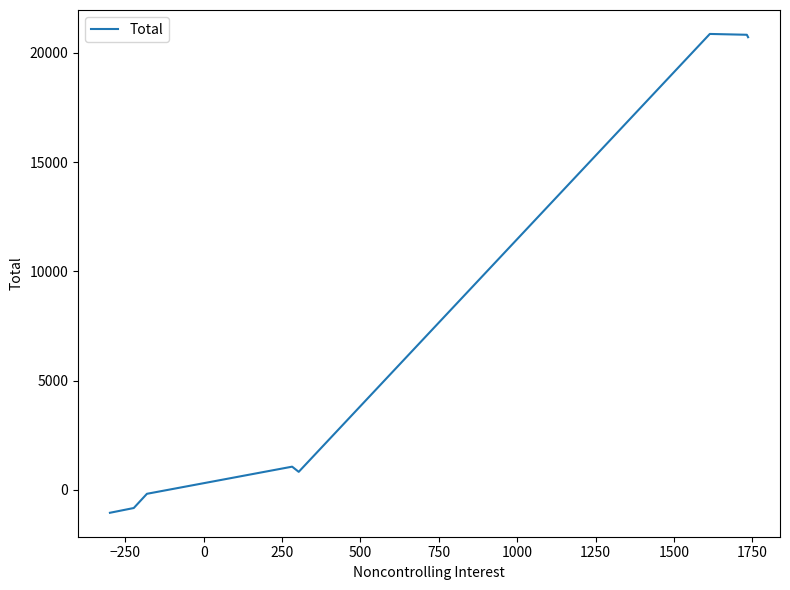

What is the maximum value shown in the chart?

20871